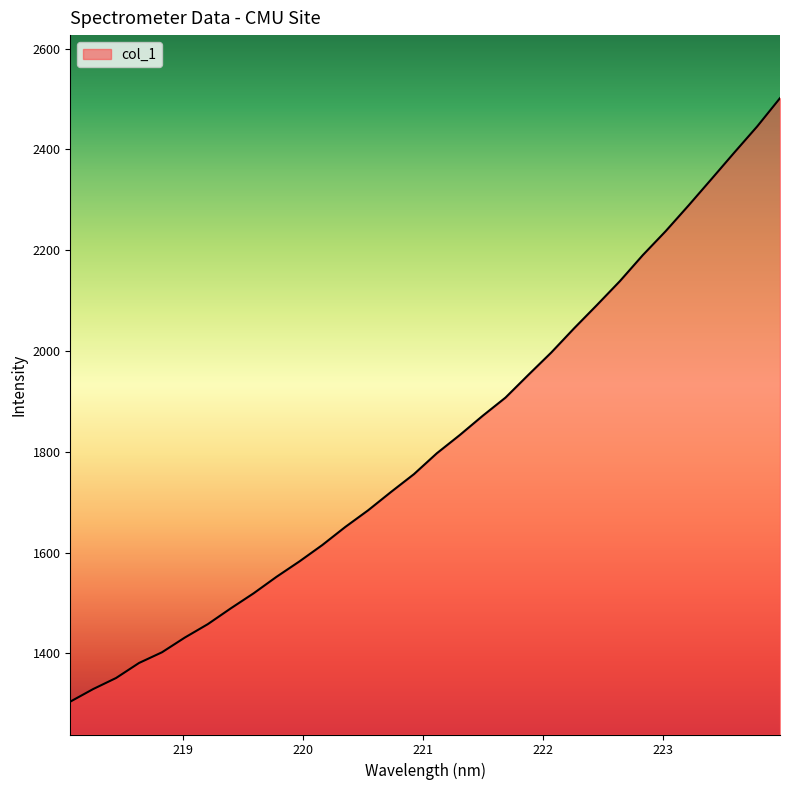

What is the difference between the maximum and minimum values?

1197.9